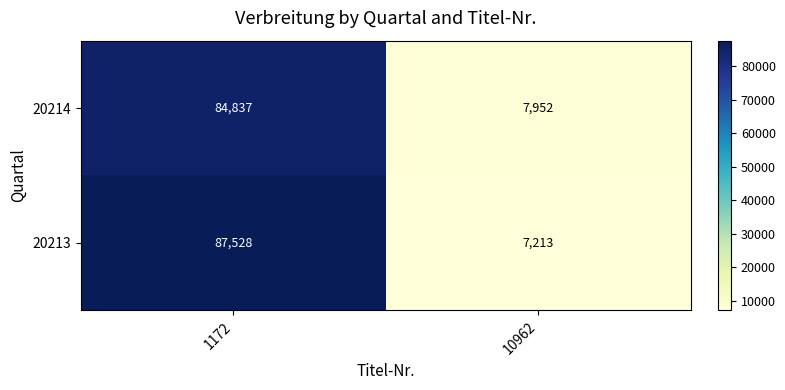

The 20213 series shows 7213 at 10962. True or false?

True